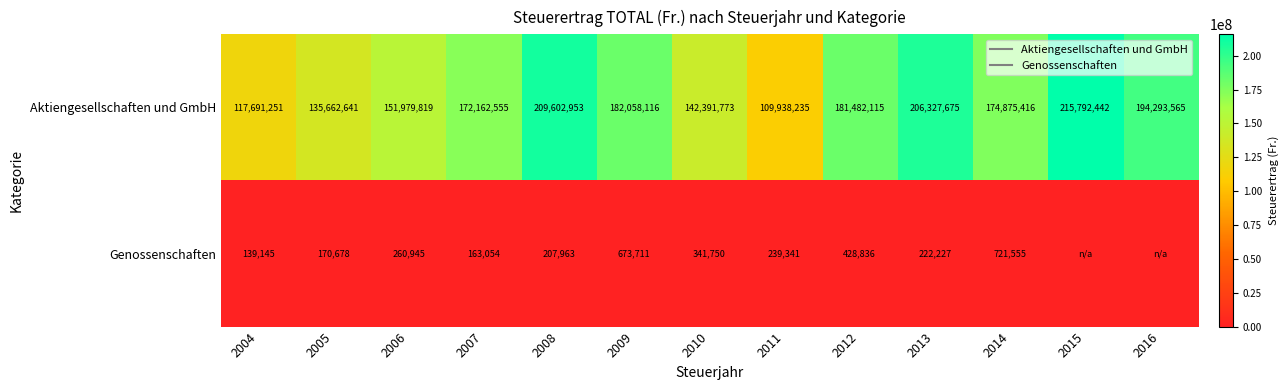

At which label is Genossenschaften closest to 360777?

2010